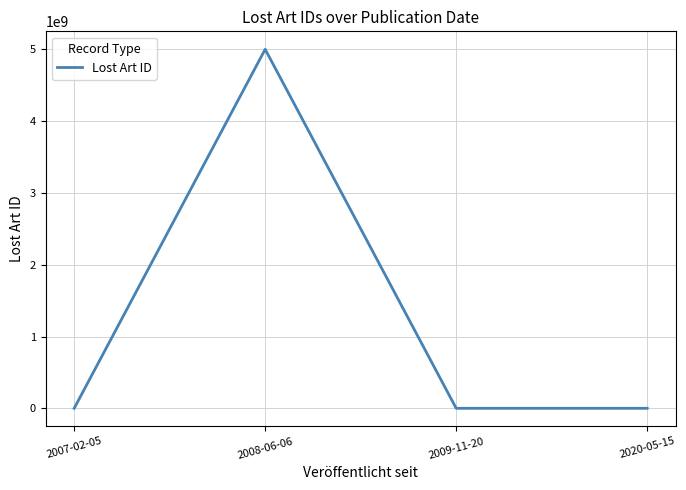

True or false: the data has more than 1 interior local peaks.

False